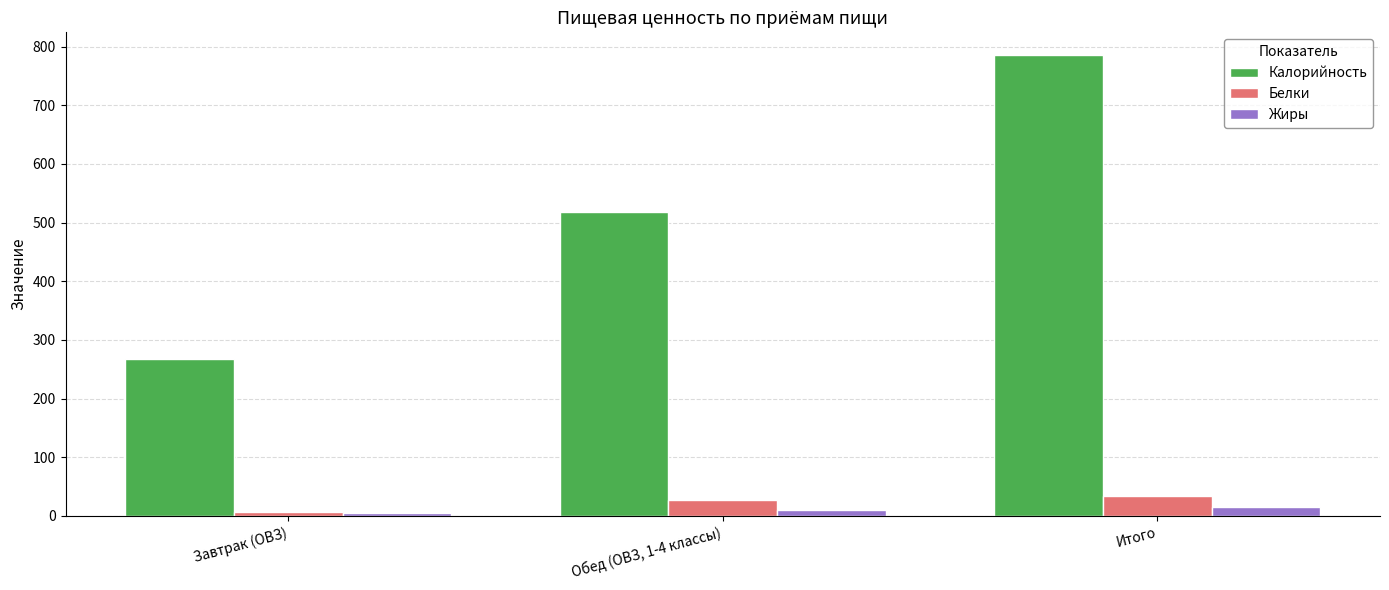

What is the difference between the Жиры values at Завтрак (ОВЗ) and Итого?

9.2